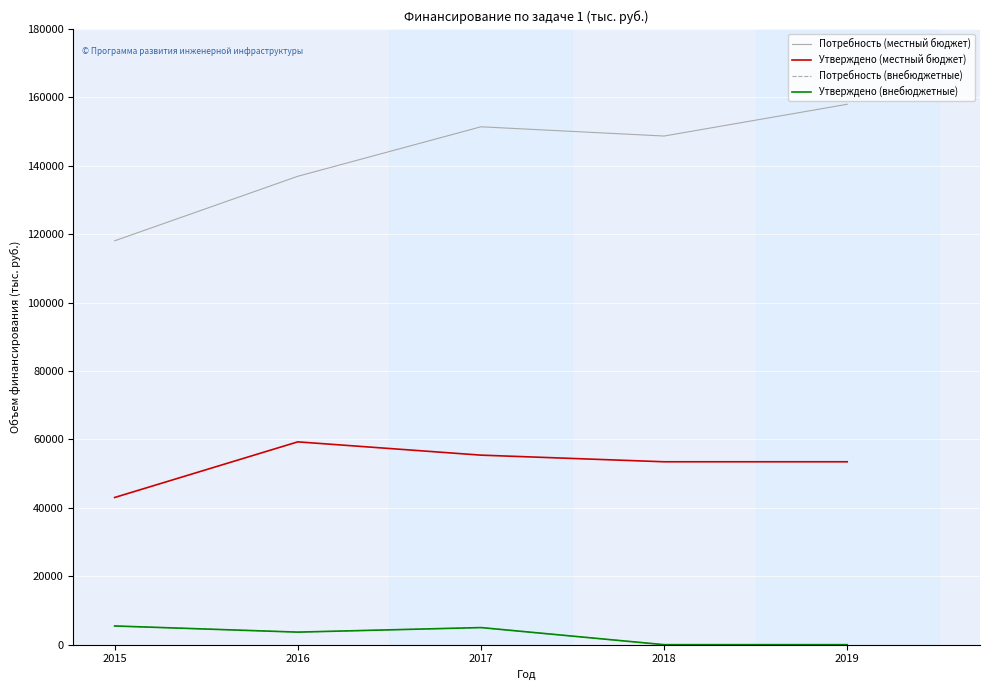

Where is Утверждено (местный бюджет) nearest to the value 51163?

2018